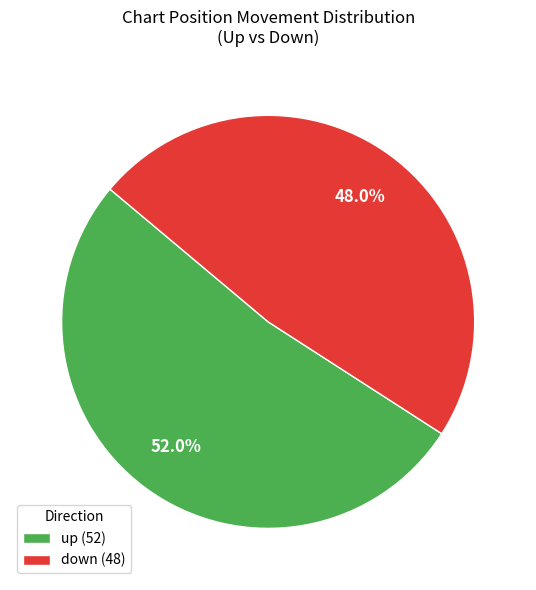

Does any single category account for the majority?

Yes